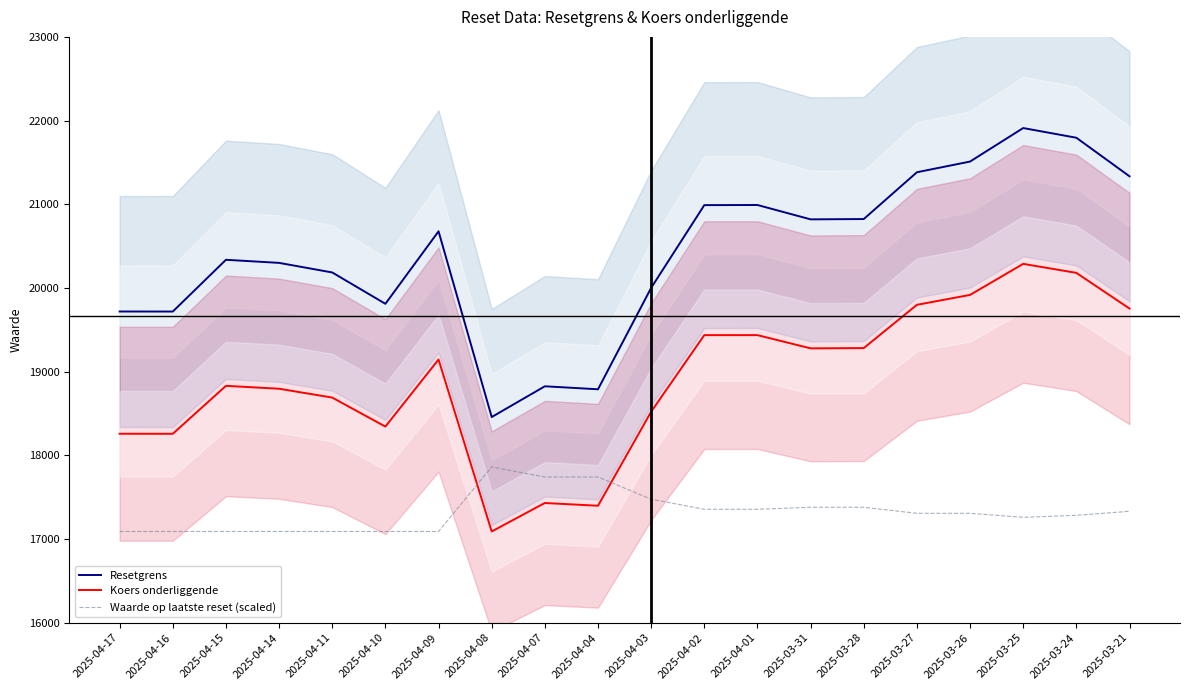

What position from the left is 2025-03-25?

18